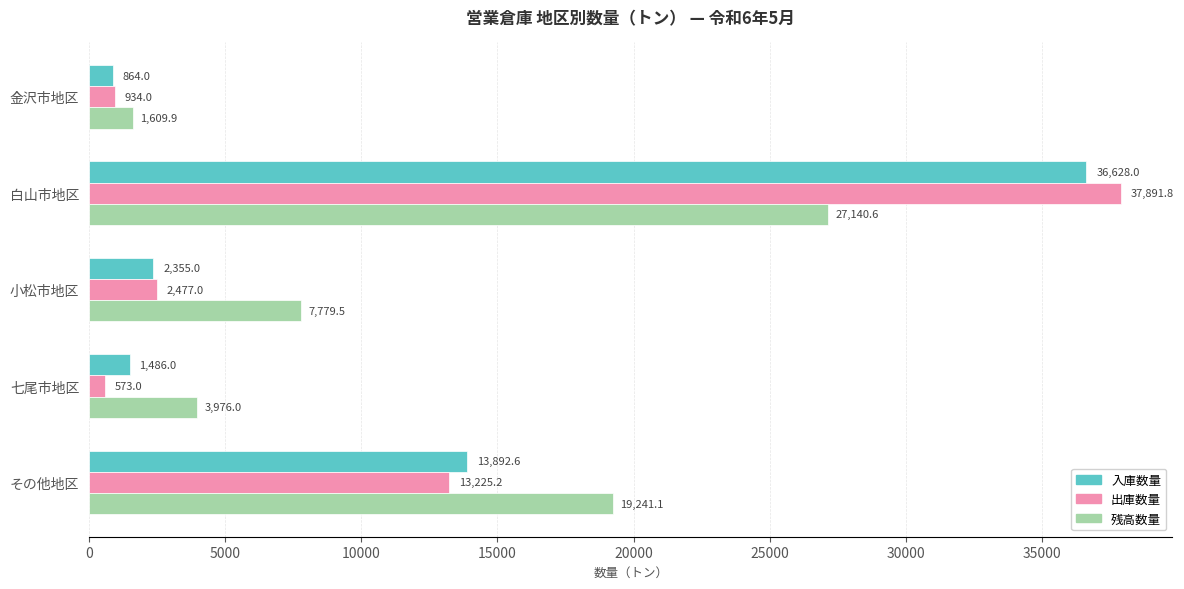

What is the difference between the maximum and minimum values in the 入庫数量 series?

35764.0